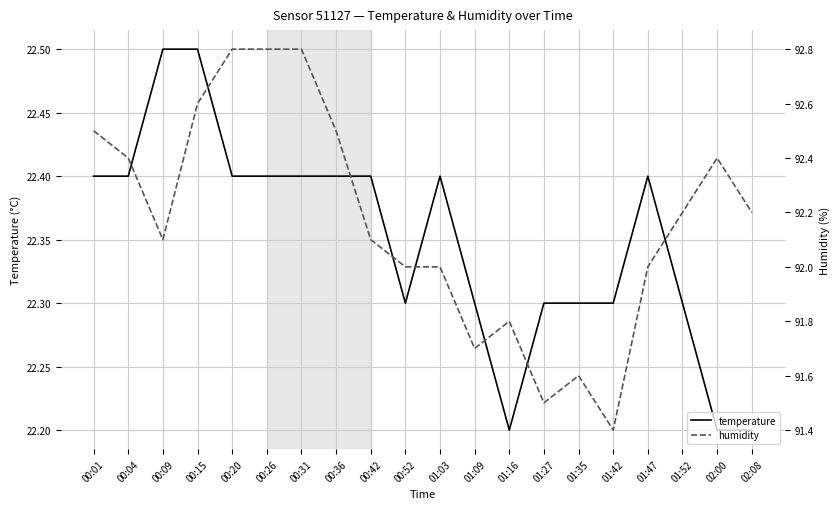

How many distinct data groups are displayed?

2